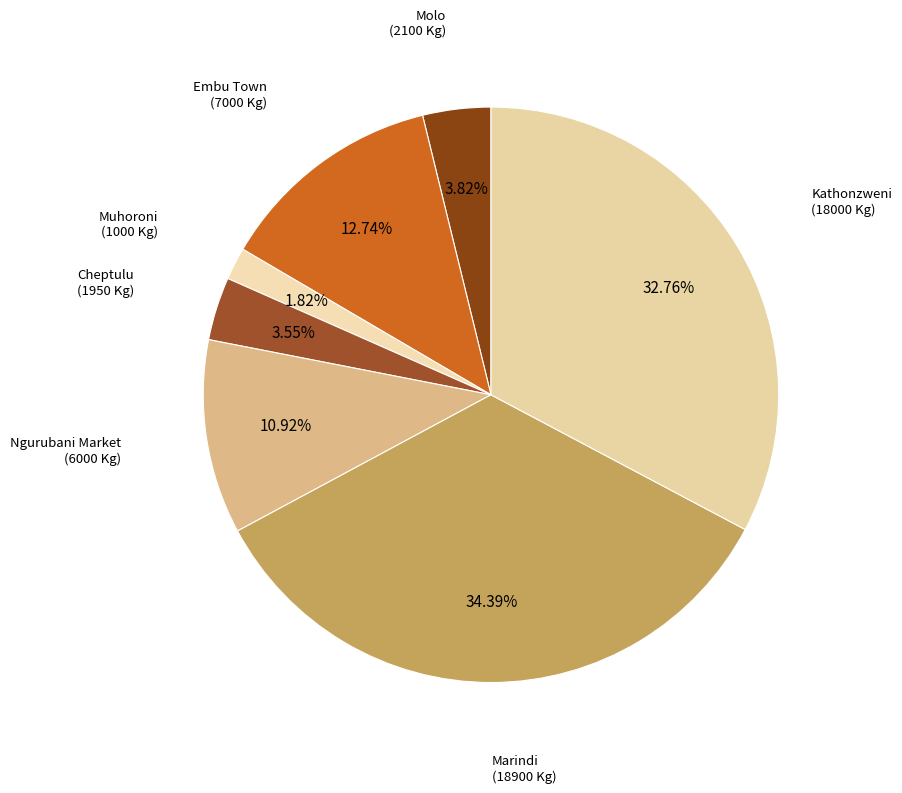

How many segments does this pie chart have?

7